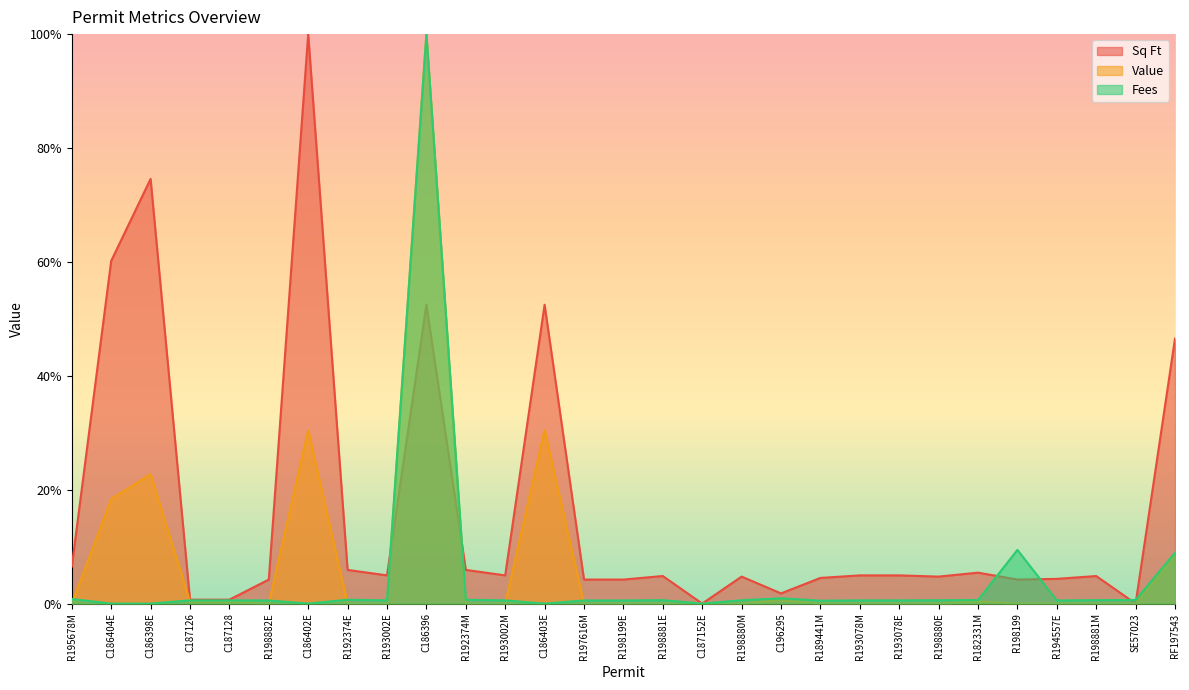

Reading left to right, transcribe all the data shown in this chart.

Sq Ft: 0.1	0.6	0.7	0.0	0.0	0.0	1.0	0.1	0.0	0.5	0.1	0.0	0.5	0.0	0.0	0.0	0.0	0.0	0.0	0.0	0.0	0.0	0.0	0.1	0.0	0.0	0.0	0.0	0.5
Value: 0.0	0.2	0.2	0.0	0.0	0.0	0.3	0.0	0.0	1.0	0.0	0.0	0.3	0.0	0.0	0.0	0.0	0.0	0.0	0.0	0.0	0.0	0.0	0.0	0.0	0.0	0.0	0.0	0.1
Fees: 0.0	0.0	0.0	0.0	0.0	0.0	0.0	0.0	0.0	1.0	0.0	0.0	0.0	0.0	0.0	0.0	0.0	0.0	0.0	0.0	0.0	0.0	0.0	0.0	0.1	0.0	0.0	0.0	0.1